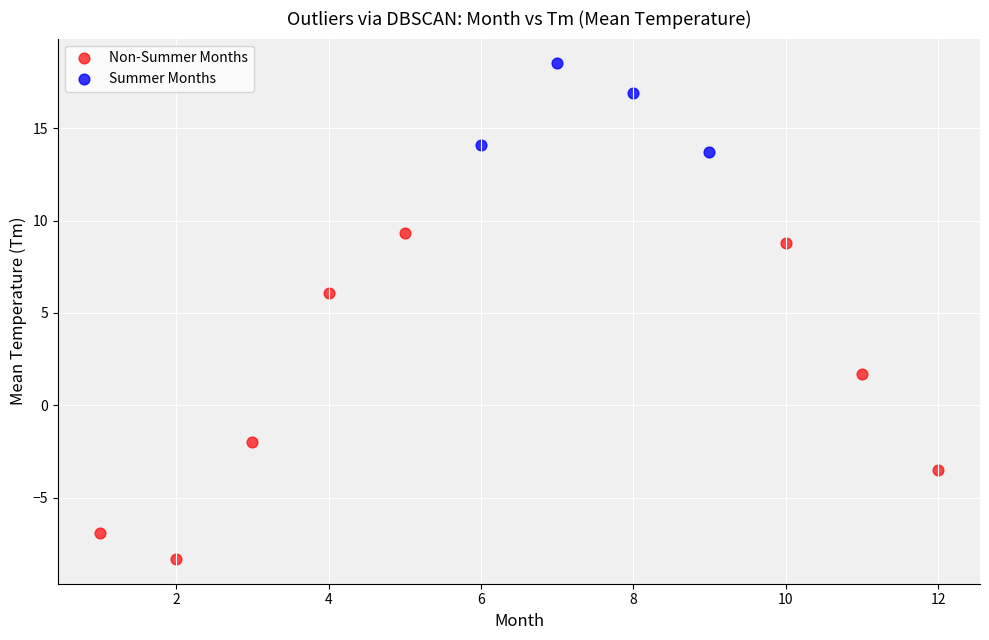

Which series contains the lowest Y value?

Non-Summer Months